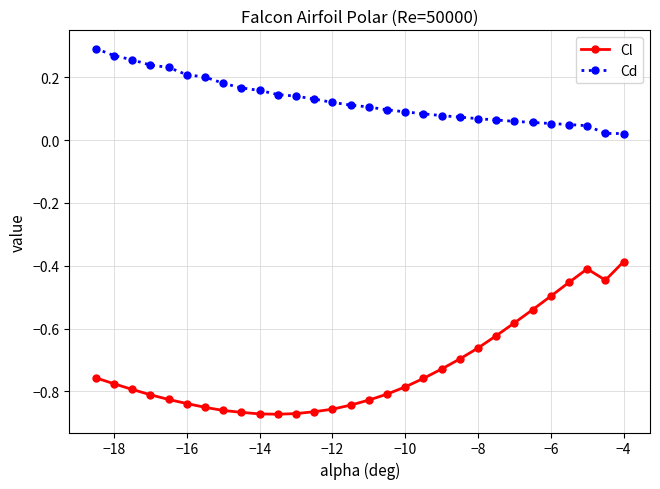

Which series has the largest total across all categories?

Cd